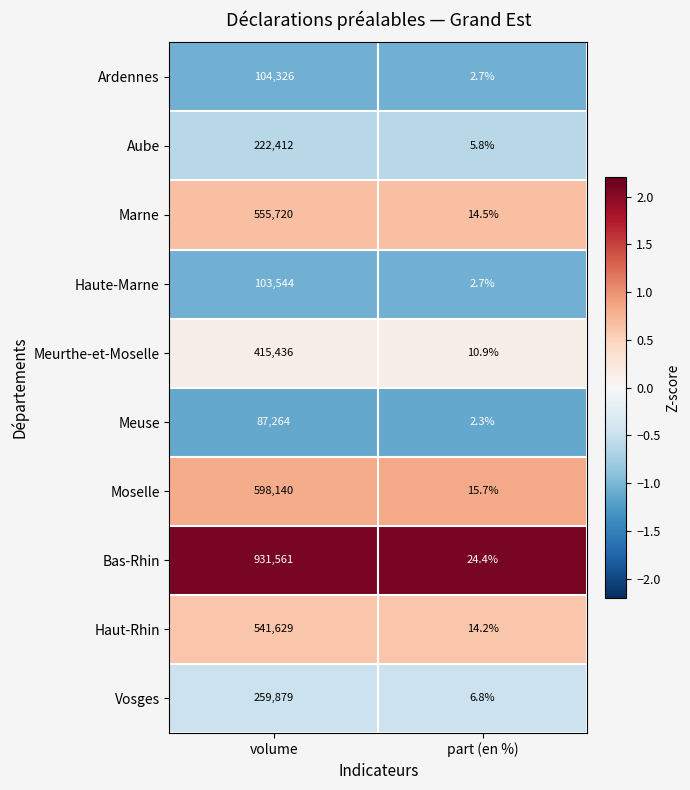

List the series in order of their peak value, highest first.

Bas-Rhin, Moselle, Marne, Haut-Rhin, Meurthe-et-Moselle, Vosges, Aube, Ardennes, Haute-Marne, Meuse